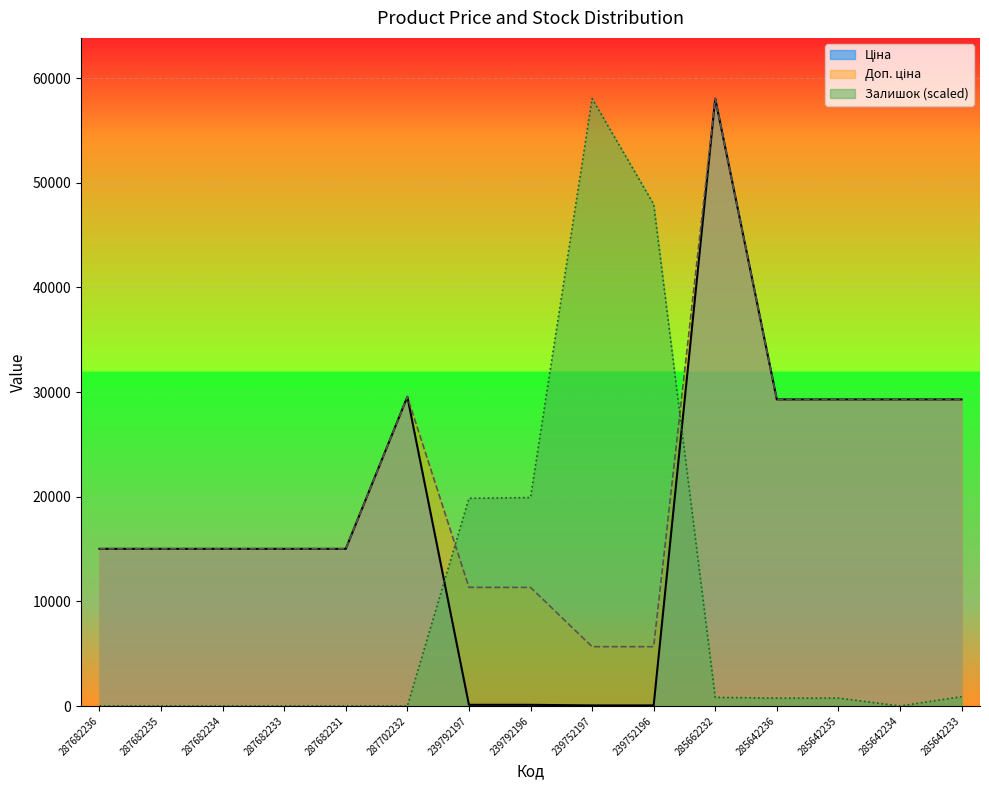

Rank the series by their maximum value, from highest to lowest.

Ціна, Доп. ціна, Залишок